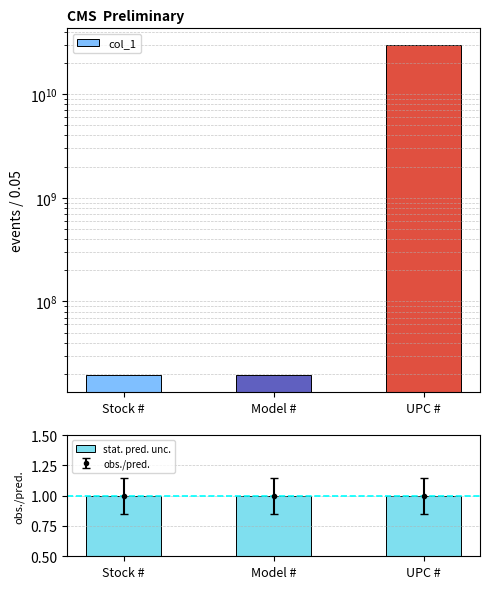

What are all the series names shown in the legend?

col_1, stat. pred. unc.